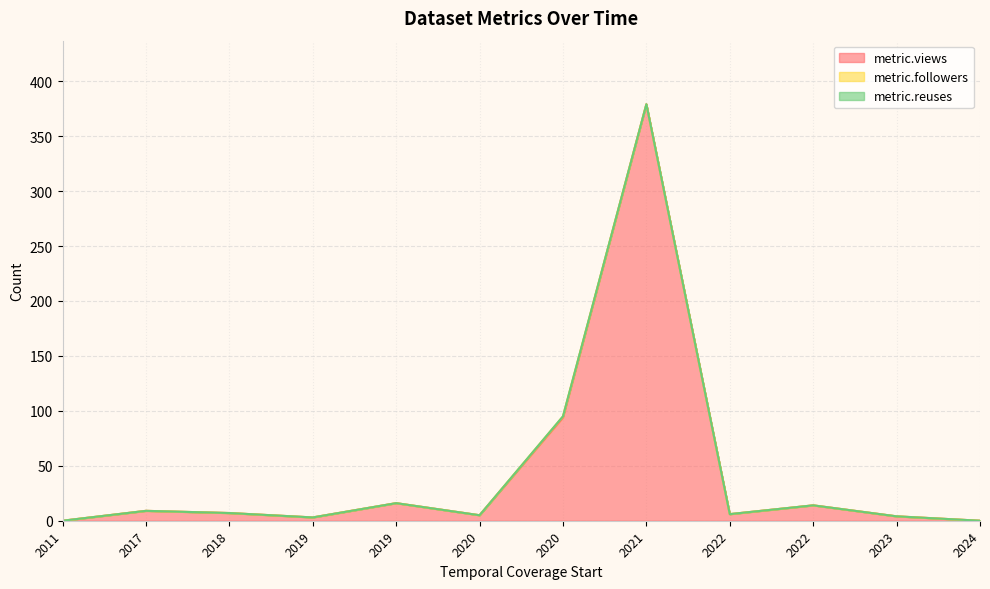

Is it true that metric.views equals 4 at 2023-01-01?

True